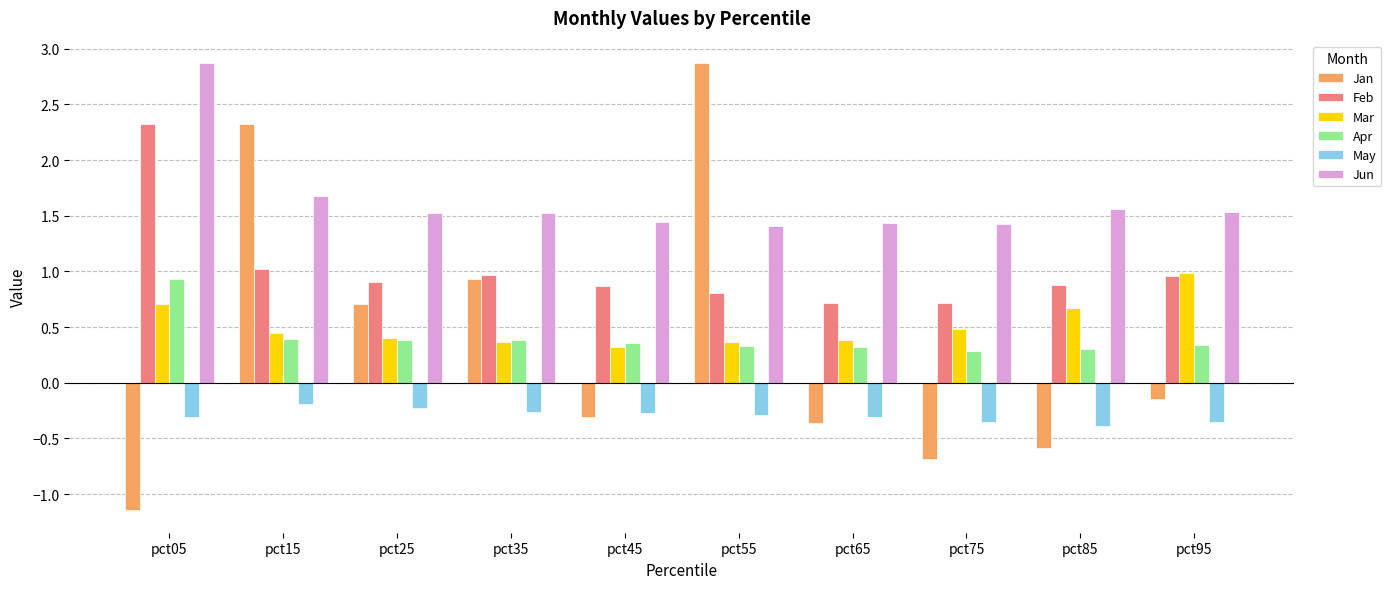

Is it true that Apr equals 0.3 at pct75?

True